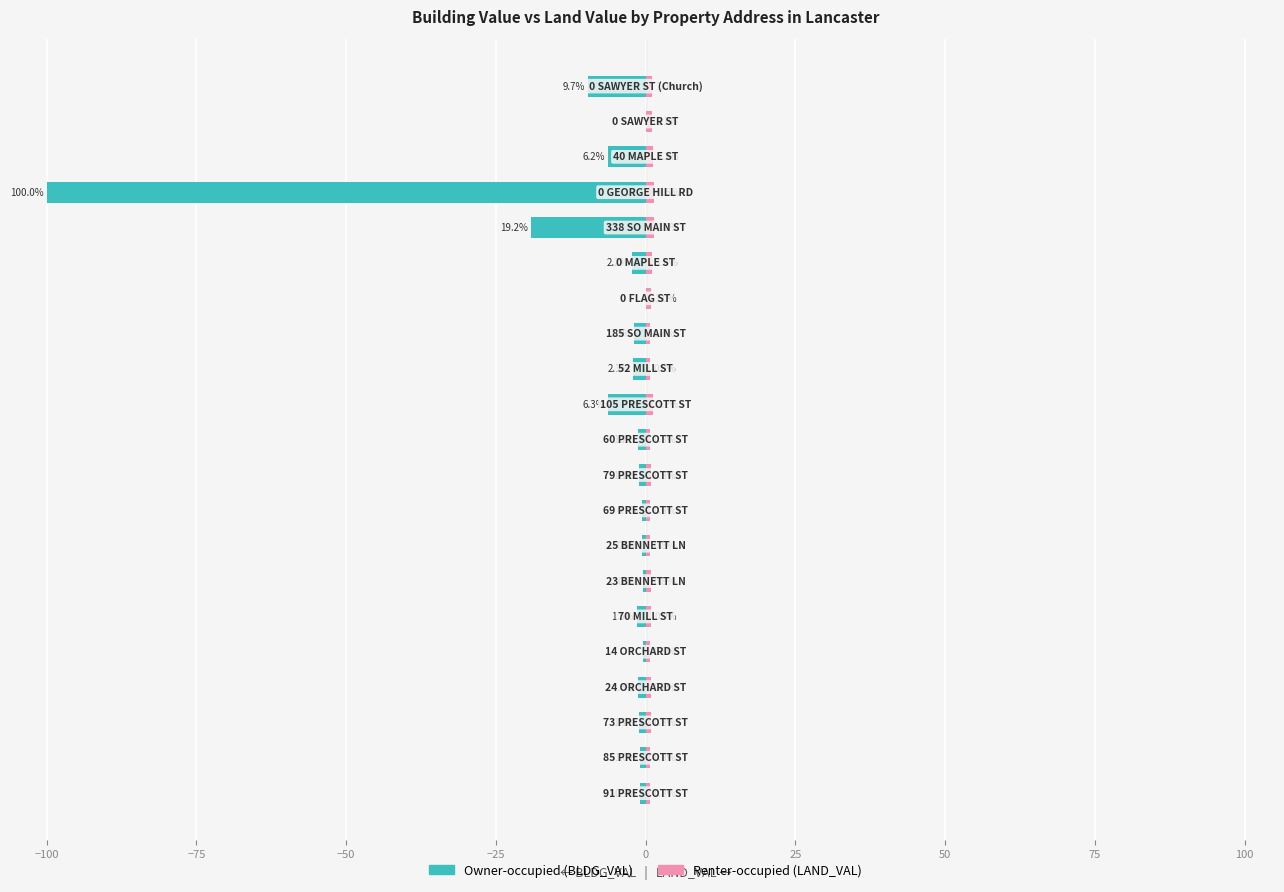

What position from the left is 0?

6